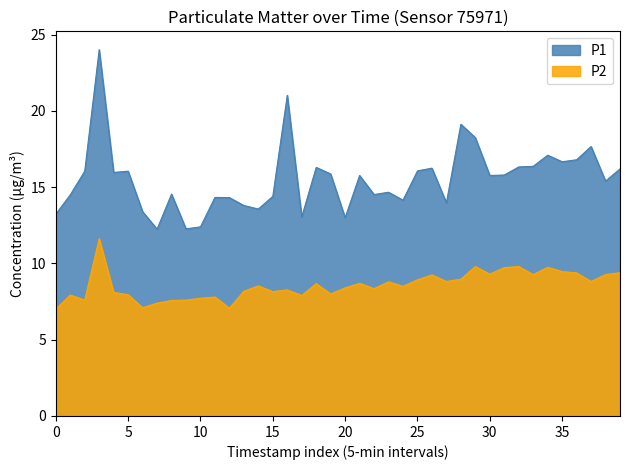

Does the chart display data point markers on the line(s)?

No